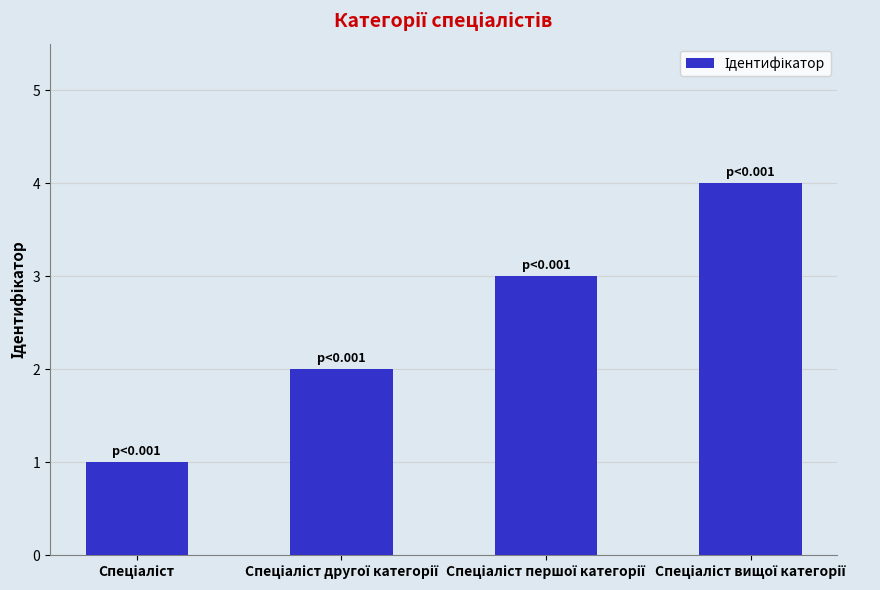

How many categories are shown in the chart?

4